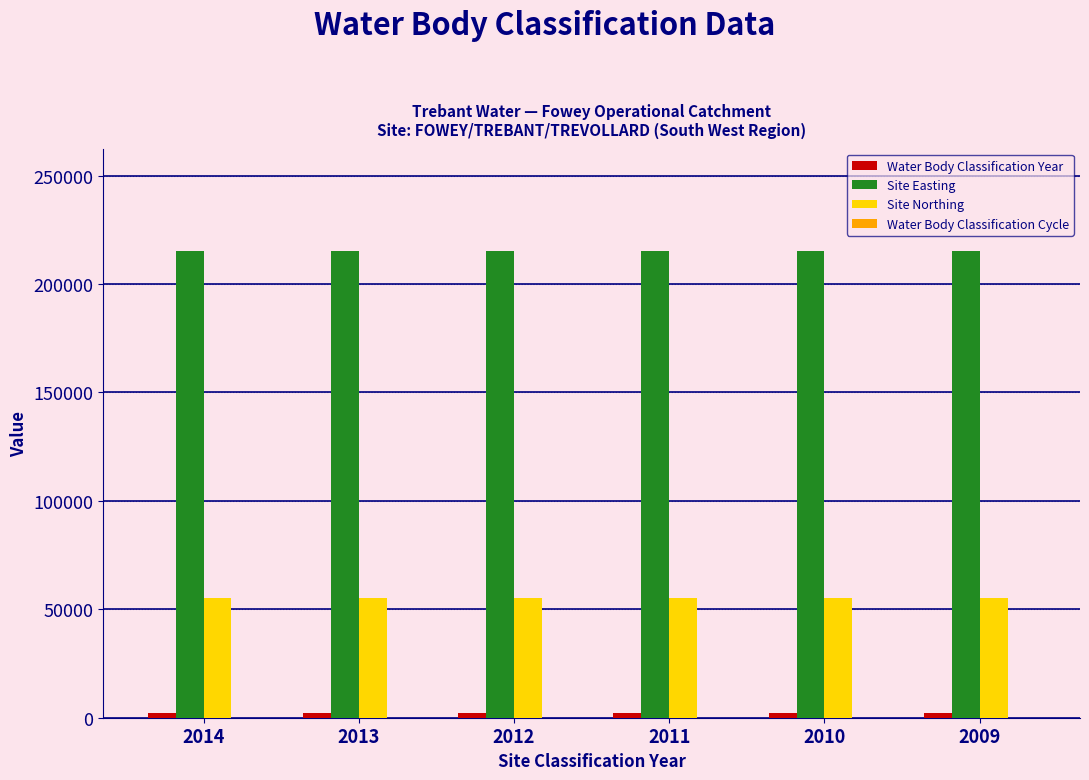

How many groups of bars are there?

6